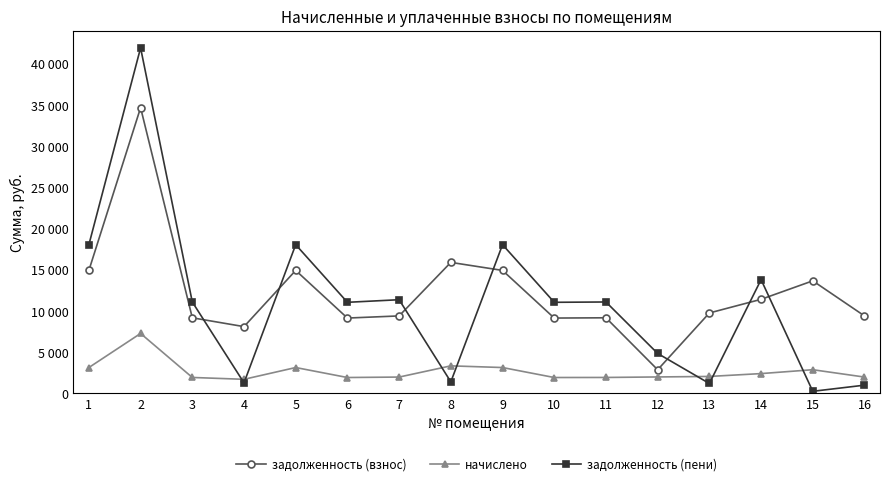

What is the value of the задолженность (пени) point at the 12th from the left?

4832.9